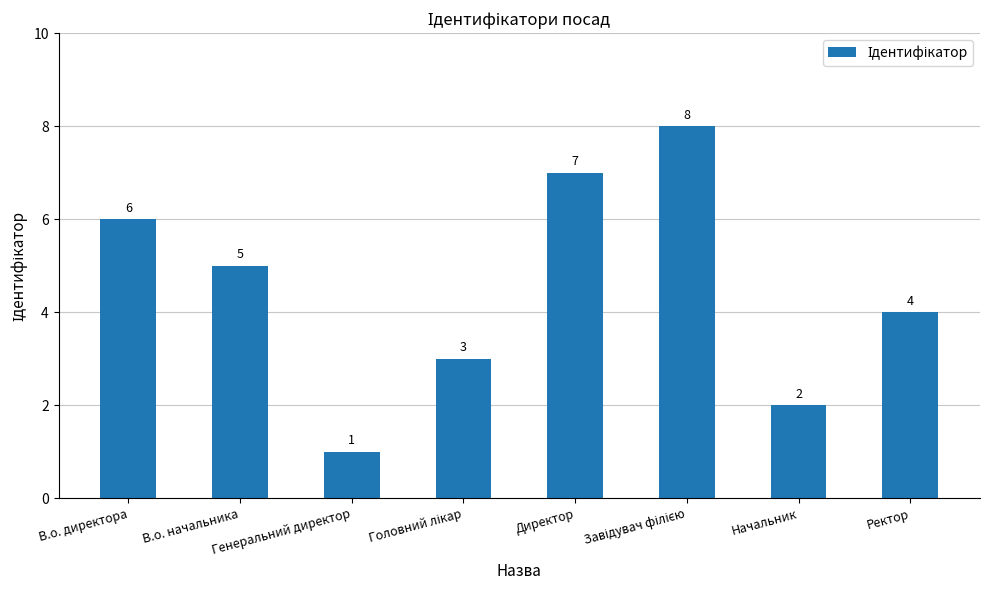

How many bars are there in total?

8